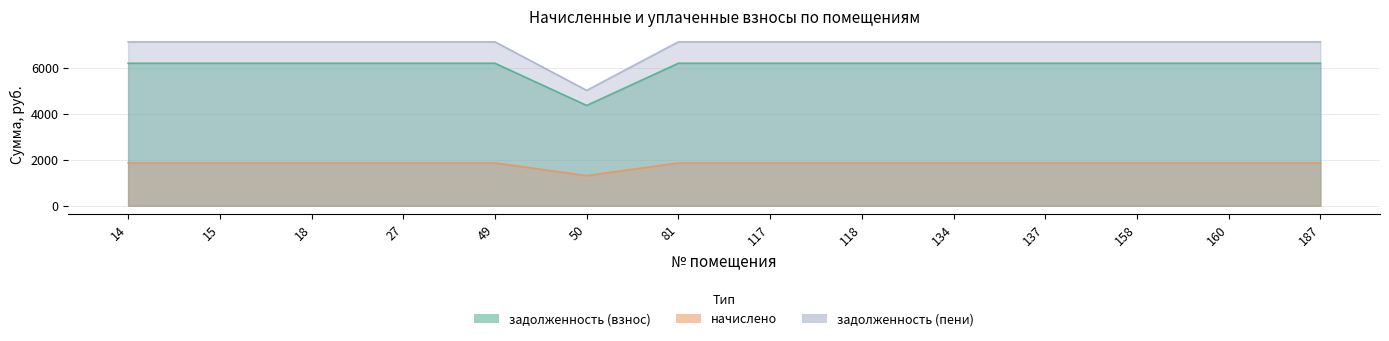

Reading left to right, what are all the values shown in this chart?

задолженность (взнос): 14=6186.0	15=6186.0	18=6186.0	27=6186.0	49=6186.0	50=4354.9	81=6186.0	117=6186.0	118=6186.0	134=6186.0	137=6186.0	158=6186.0	160=6186.0	187=6186.0
начислено: 14=1860.0	15=1860.0	18=1860.0	27=1860.0	49=1860.0	50=1309.4	81=1860.0	117=1860.0	118=1860.0	134=1860.0	137=1860.0	158=1860.0	160=1860.0	187=1860.0
задолженность (пени): 14=7116.0	15=7116.0	18=7116.0	27=7116.0	49=7116.0	50=5009.6	81=7116.0	117=7116.0	118=7116.0	134=7116.0	137=7116.0	158=7116.0	160=7116.0	187=7116.0